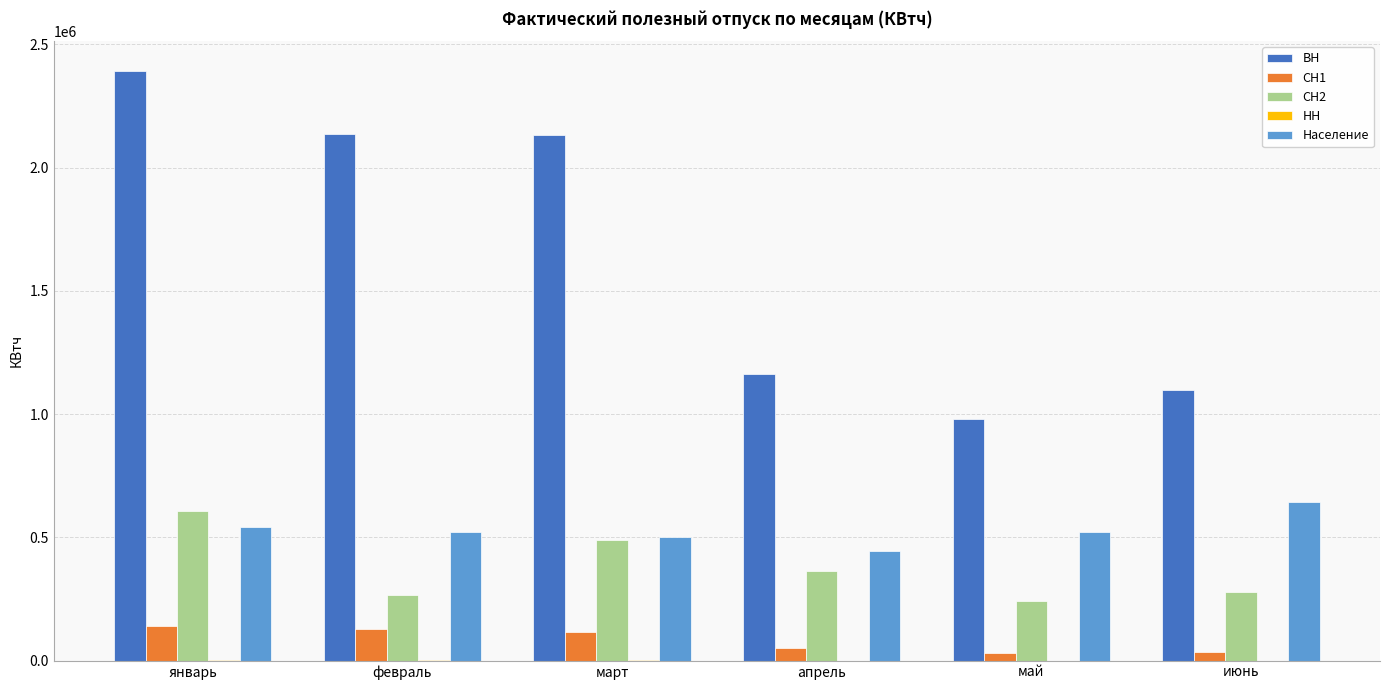

At which label is ВН closest to 1686424?

март